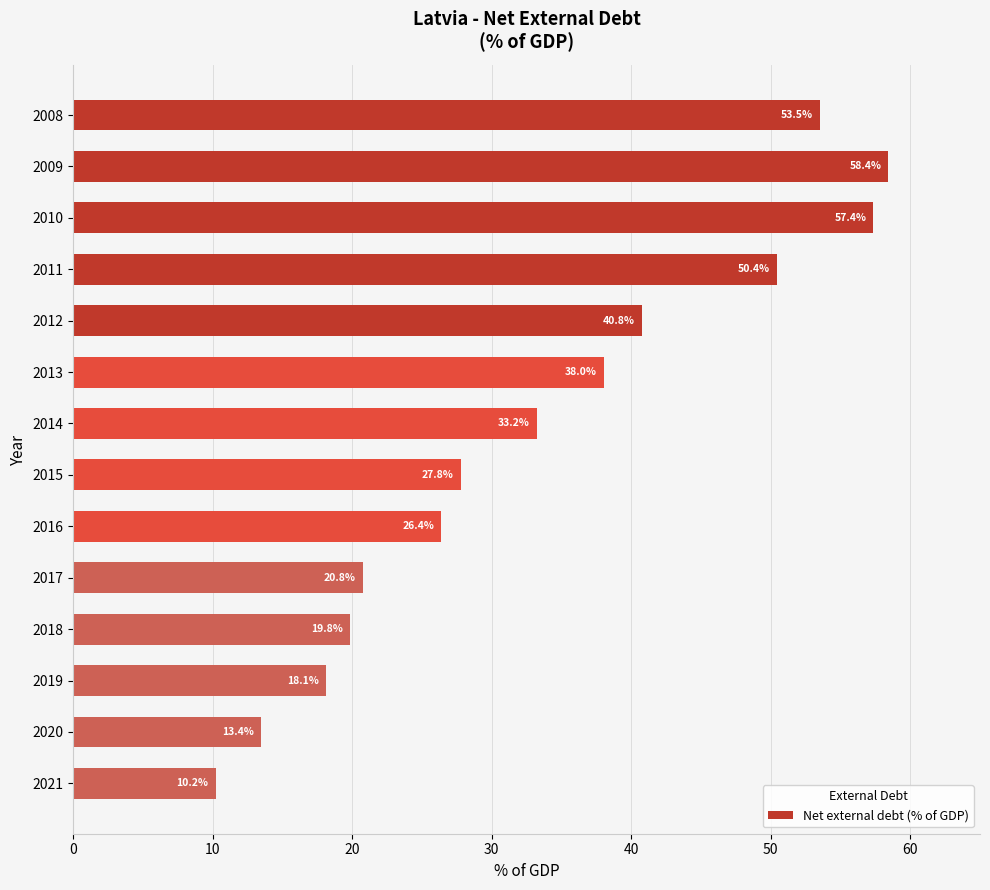

Is it true that the value at 2013 is 59.2?

False